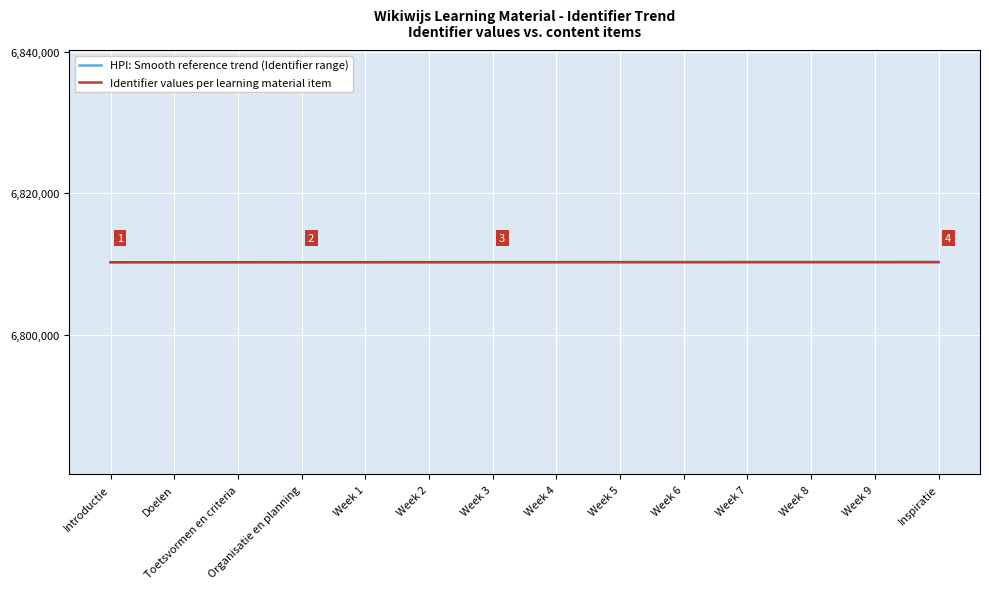

What is the maximum value shown in the chart?

6810278.0